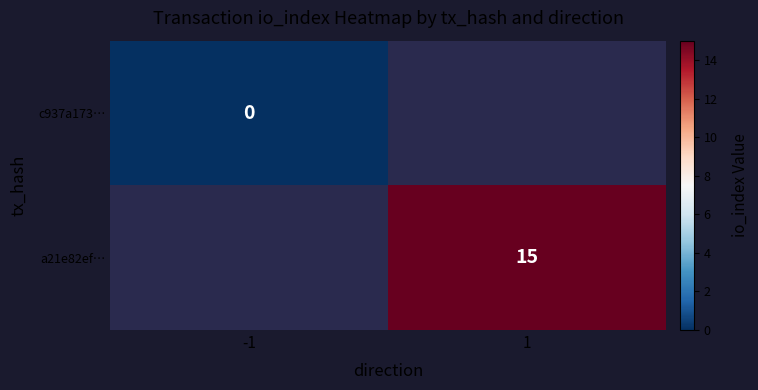

Is it true that a21e82ef… equals 15 at 1?

True